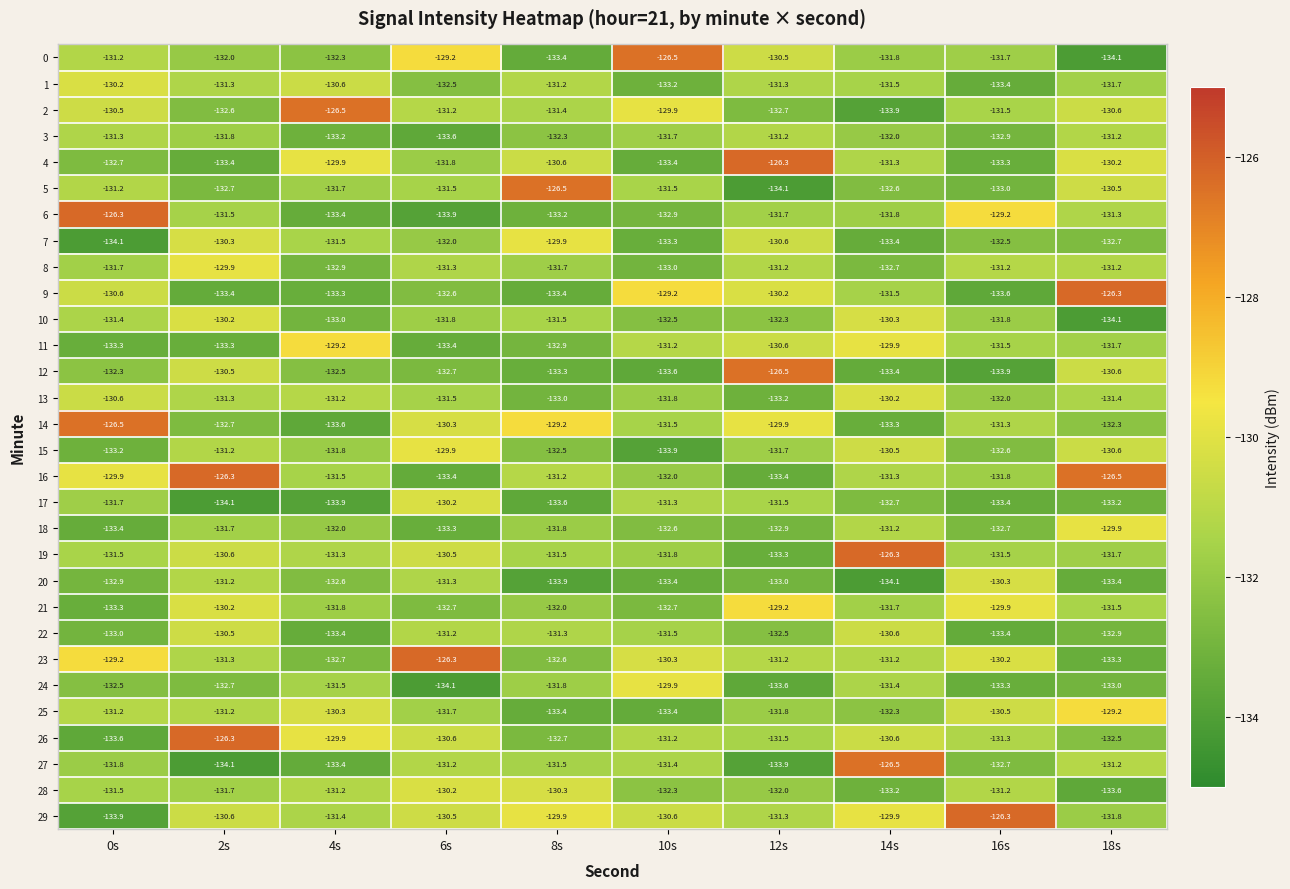

What is the average value of the 14 series?

-131.1